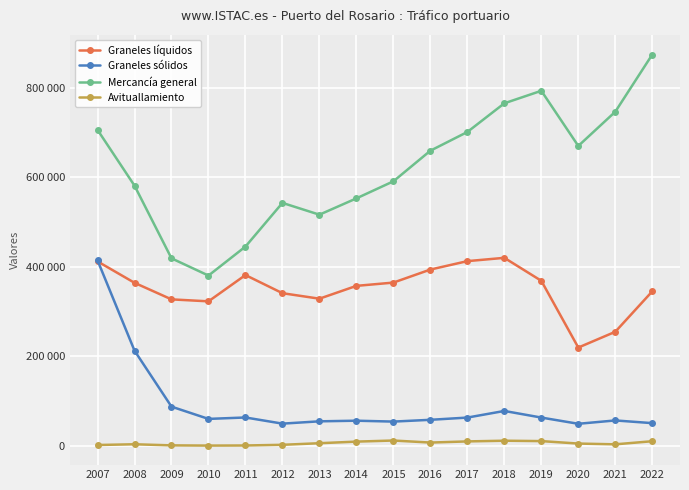

At which category does Avituallamiento reach its first local valley?

2010